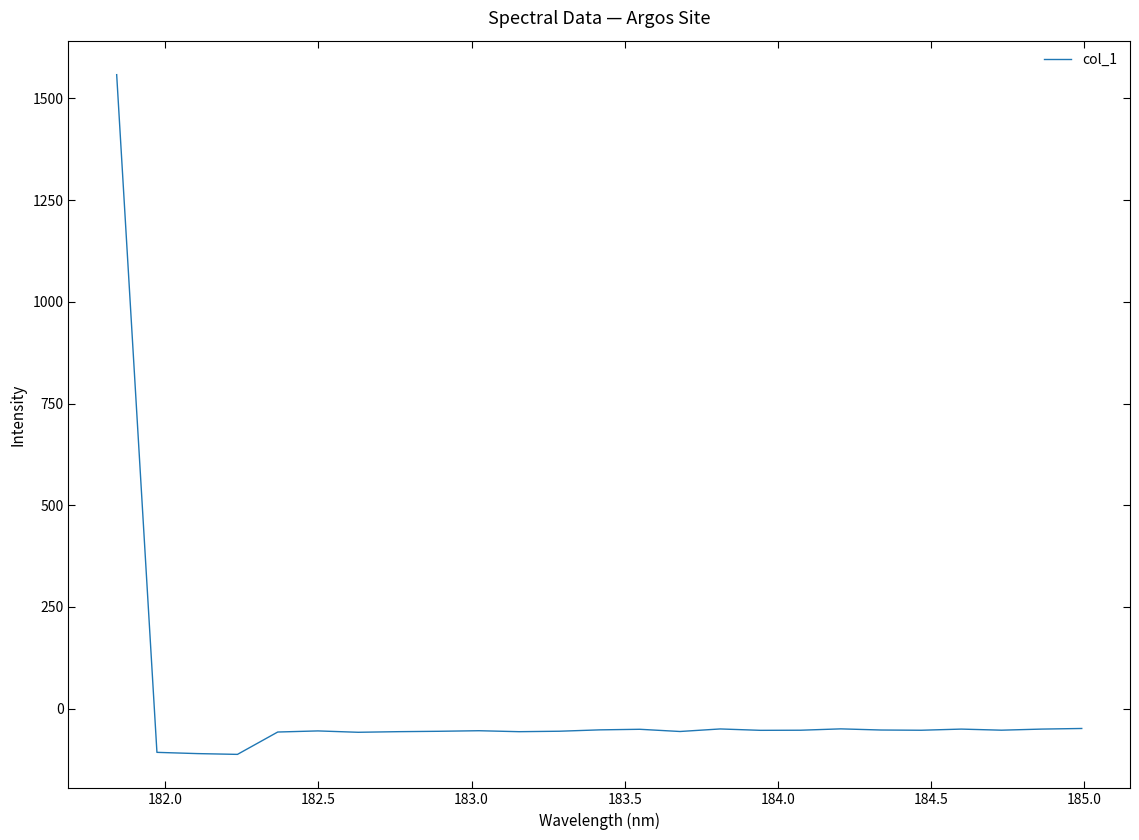

What is the difference between the maximum and minimum values?

1670.8